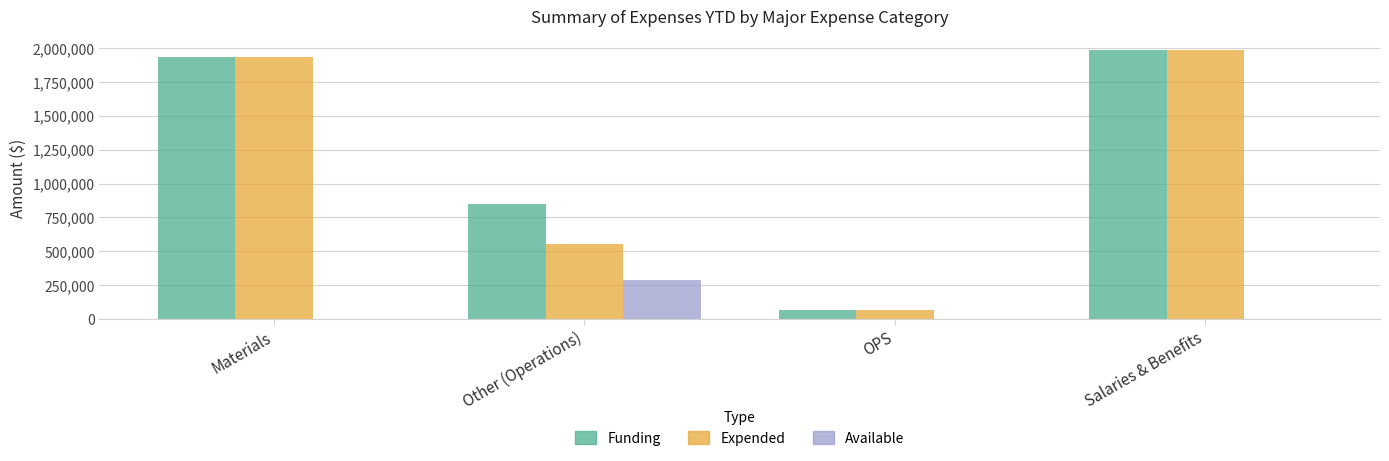

What is the total value across all series at Materials?

3871808